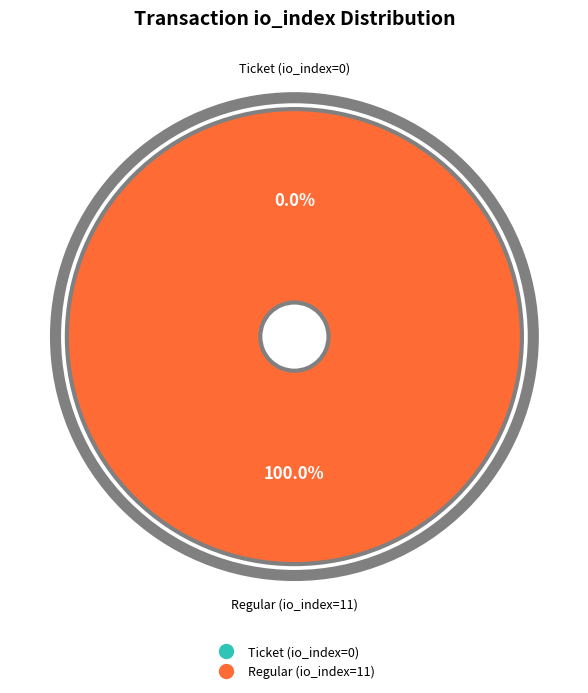

Which category has the smallest portion of the pie?

Ticket (io_index=0)